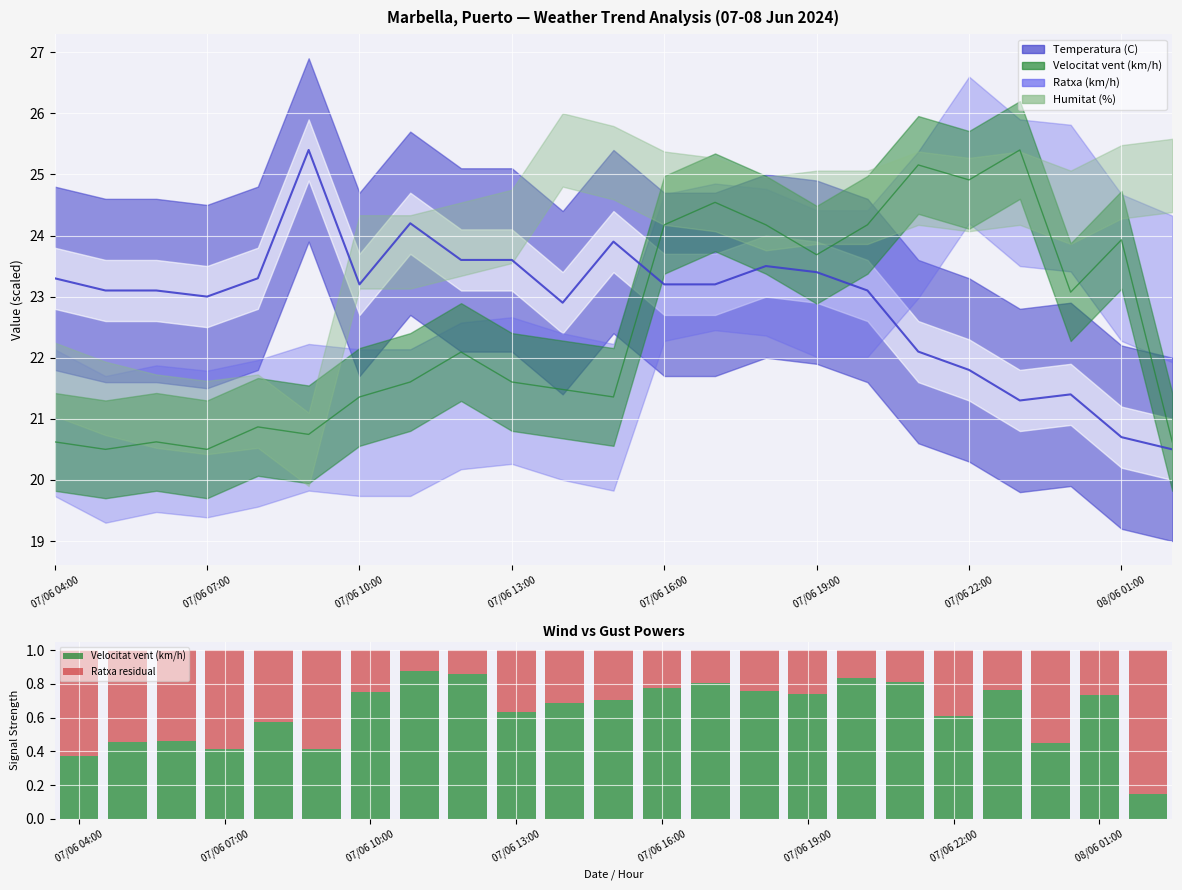

Are the bars horizontal?

No